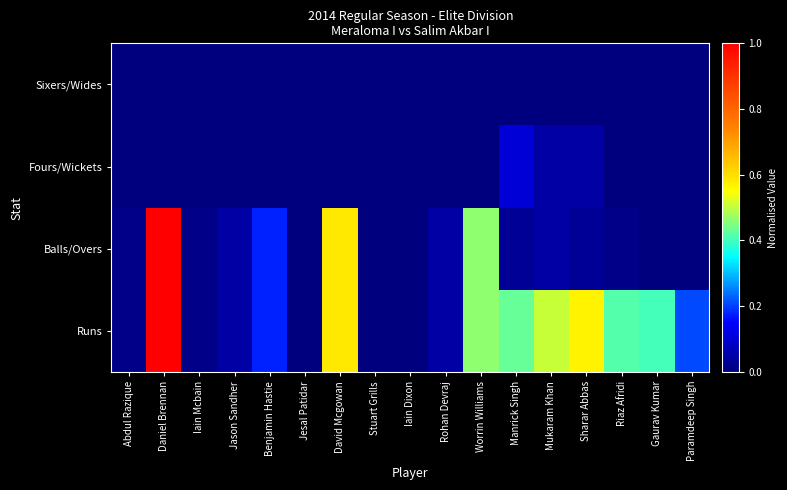

Which series has the largest total across all categories?

Runs